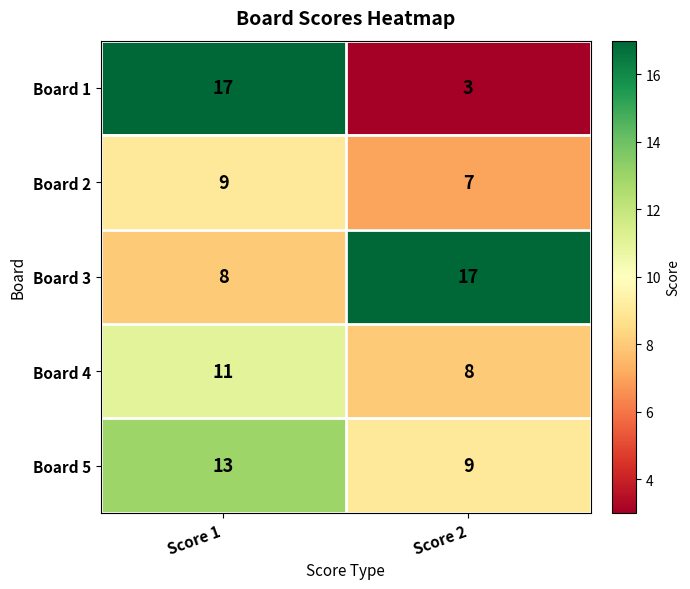

At Score 2, list the series in order from smallest to largest.

Board 1, Board 2, Board 4, Board 5, Board 3